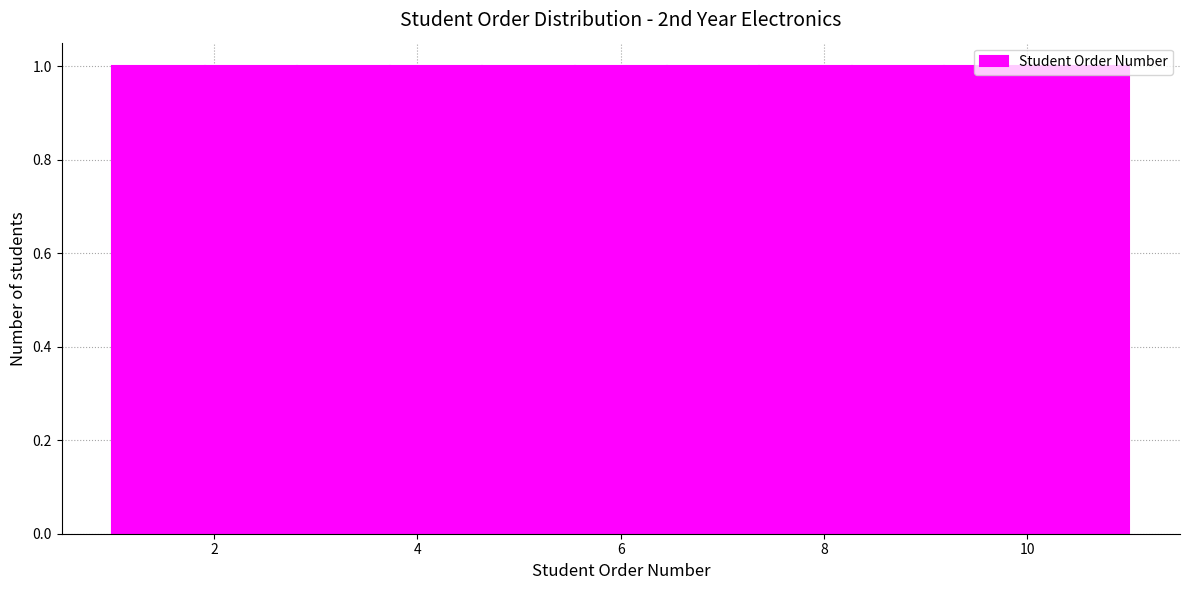

Reading left to right, list every bar in this chart as the range it spans on the x-axis followed by its height. Neither the bar edges nor the heights are printed on the chart, so give them approximately, as read against the axes.

1.0 to 2.0: 1
2.0 to 2.8: 1
2.8 to 3.8: 1
3.8 to 4.6: 1
4.6 to 5.6: 1
5.6 to 6.4: 1
6.4 to 7.4: 1
7.4 to 8.2: 1
8.2 to 9.2: 1
9.2 to 10.0: 1
10.0 to 11.0: 1